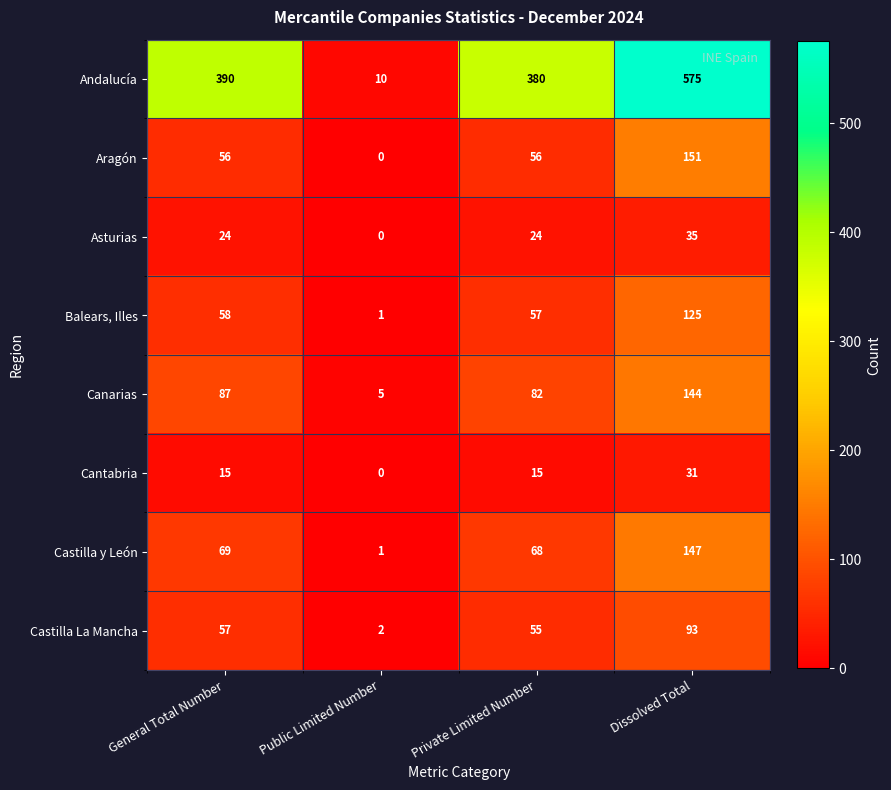

List the series in order of their peak value, highest first.

Andalucía, Aragón, Castilla y León, Canarias, Balears, Illes, Castilla La Mancha, Asturias, Cantabria